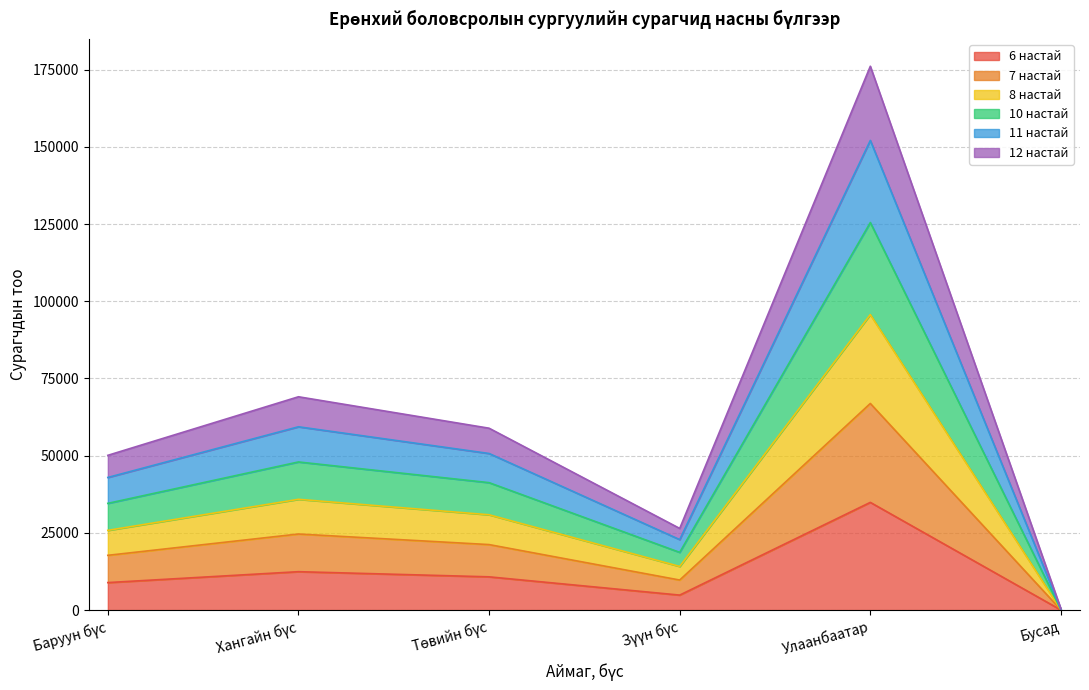

Where is 6 настай nearest to the value 17454?

Хангайн бүс